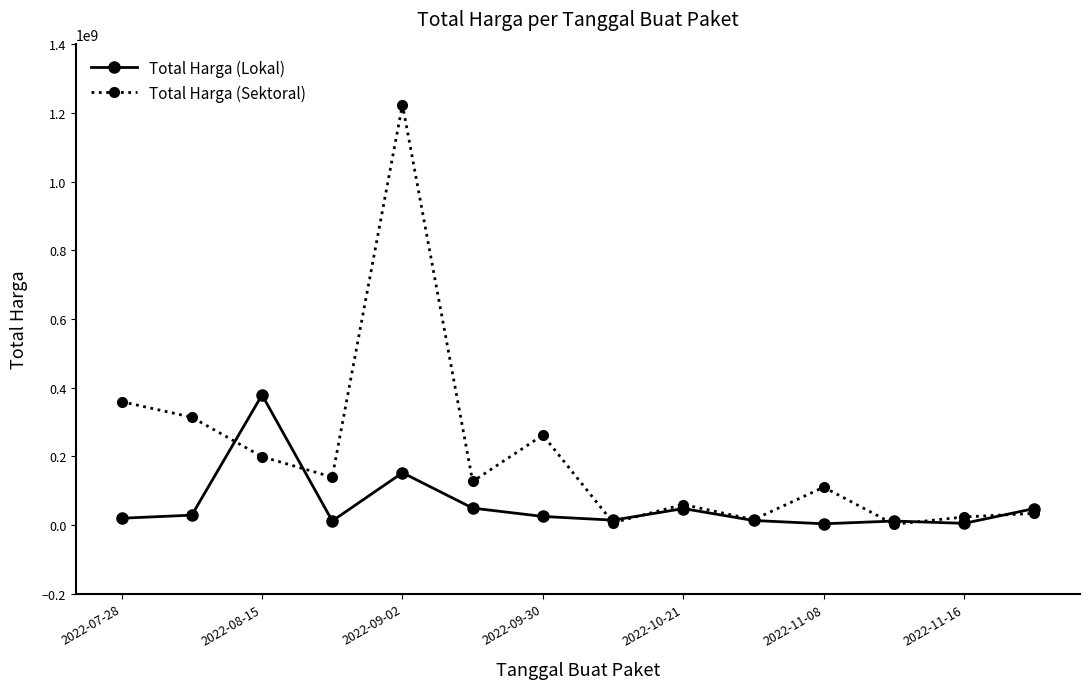

What is the maximum value shown in the chart?

1224682000